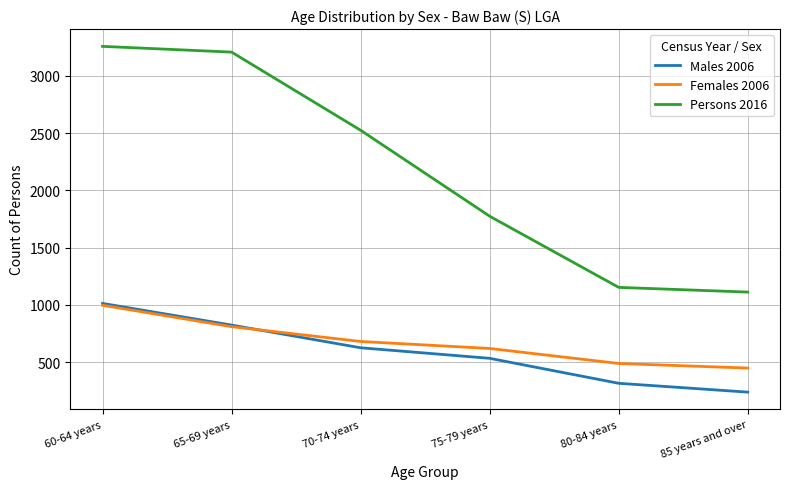

What are all the series names shown in the legend?

Males 2006, Females 2006, Persons 2016